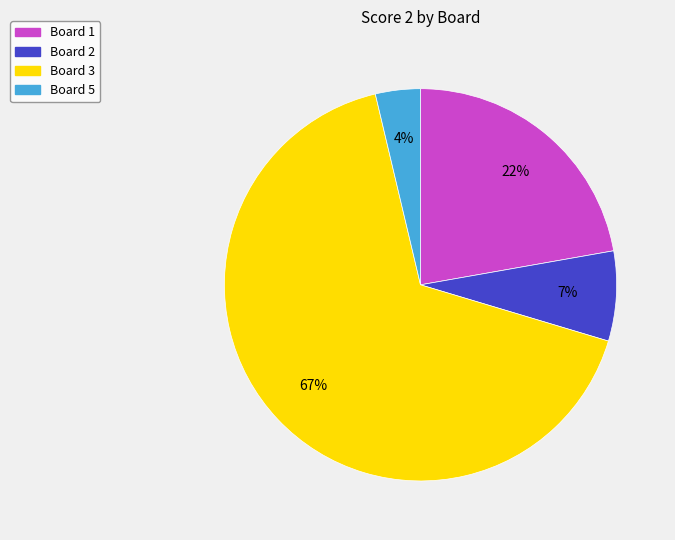

Is there a majority slice in this chart?

Yes